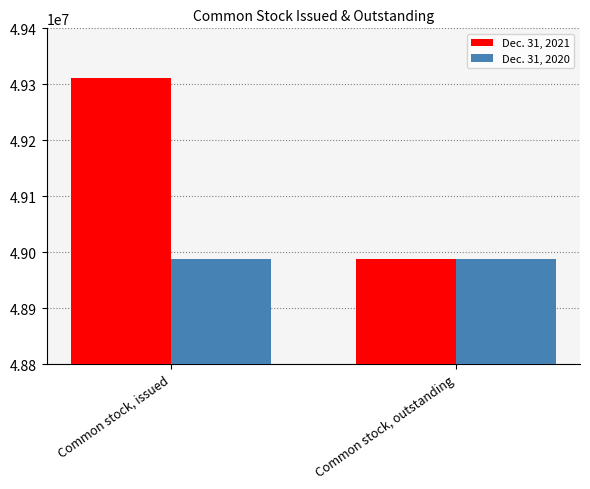

The Dec. 31, 2020 series shows 48987189 at Common stock, outstanding. True or false?

True